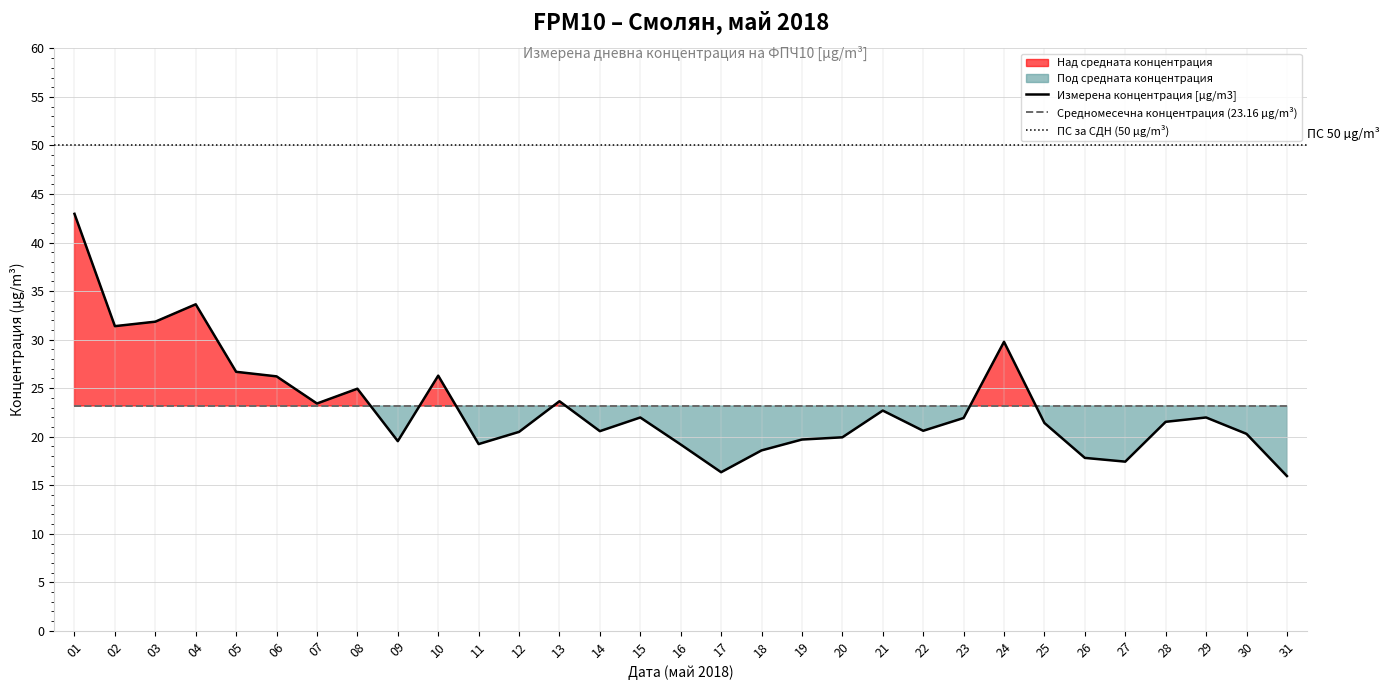

Count the number of data series in this chart.

1